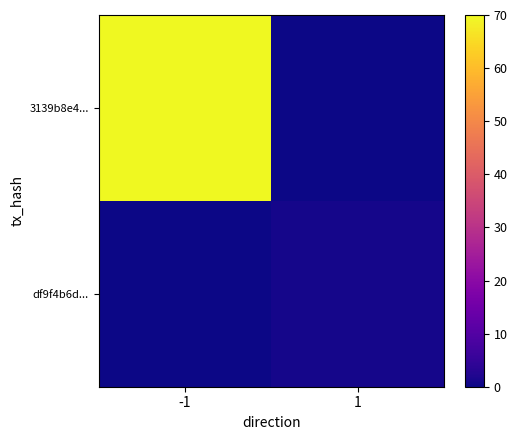

Which series changed the most between -1 and 1?

3139b8e4...